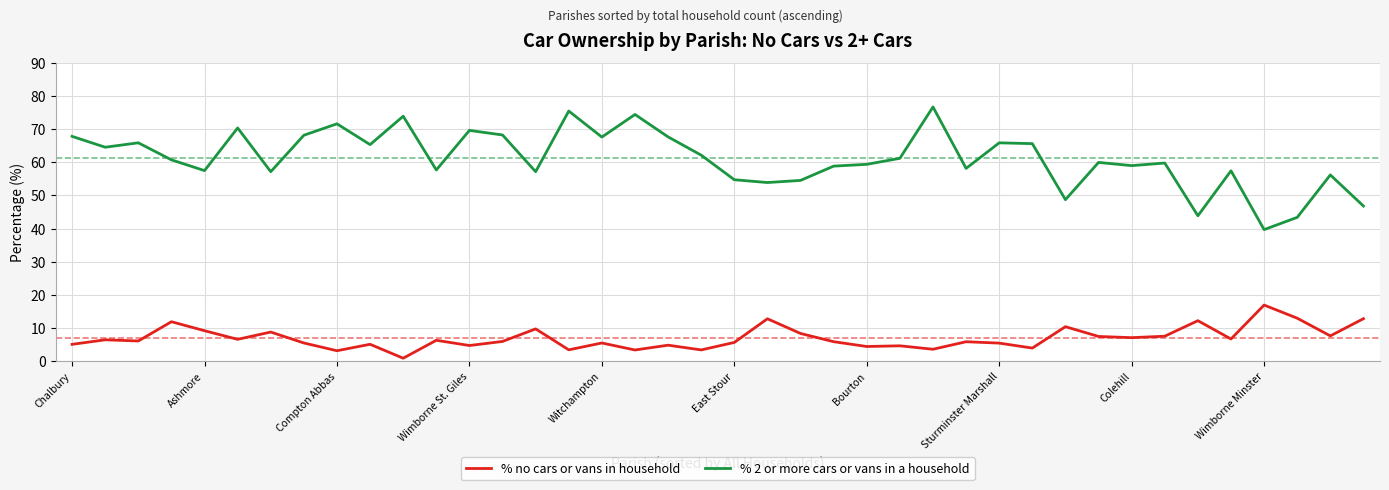

How many lines are shown in the chart?

2